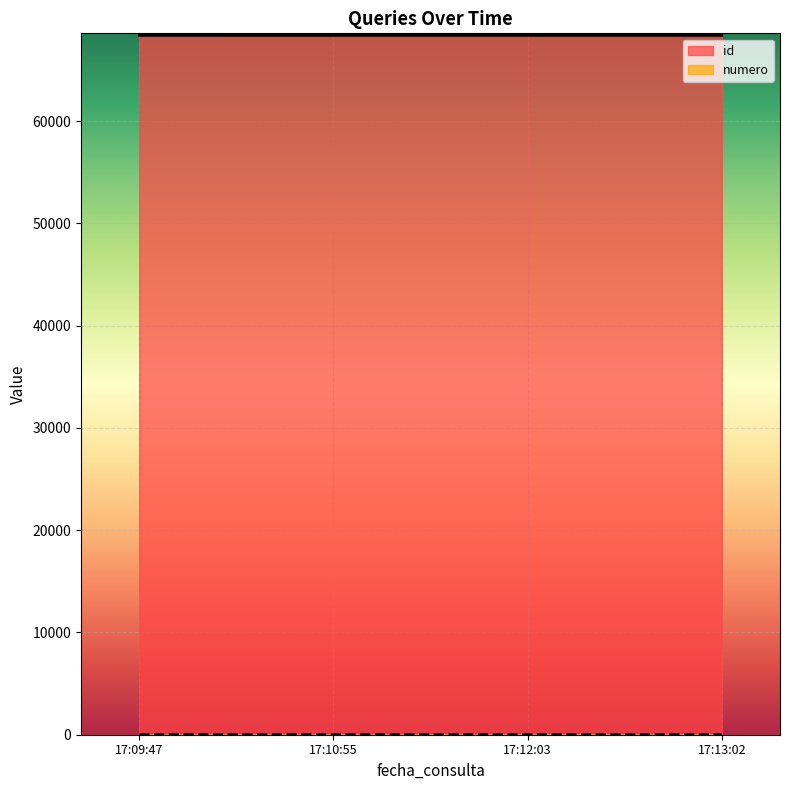

Read the id value at 17:09:47.

68385